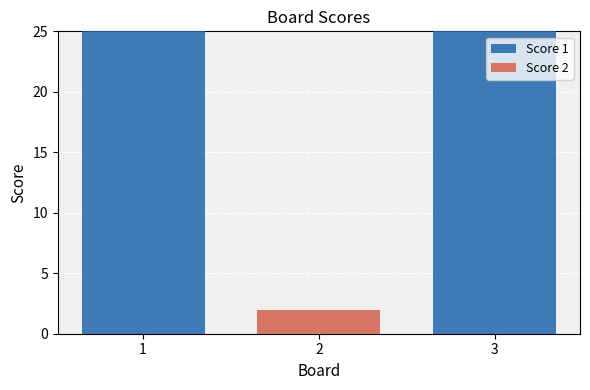

What is the total value across all series at 3?

25